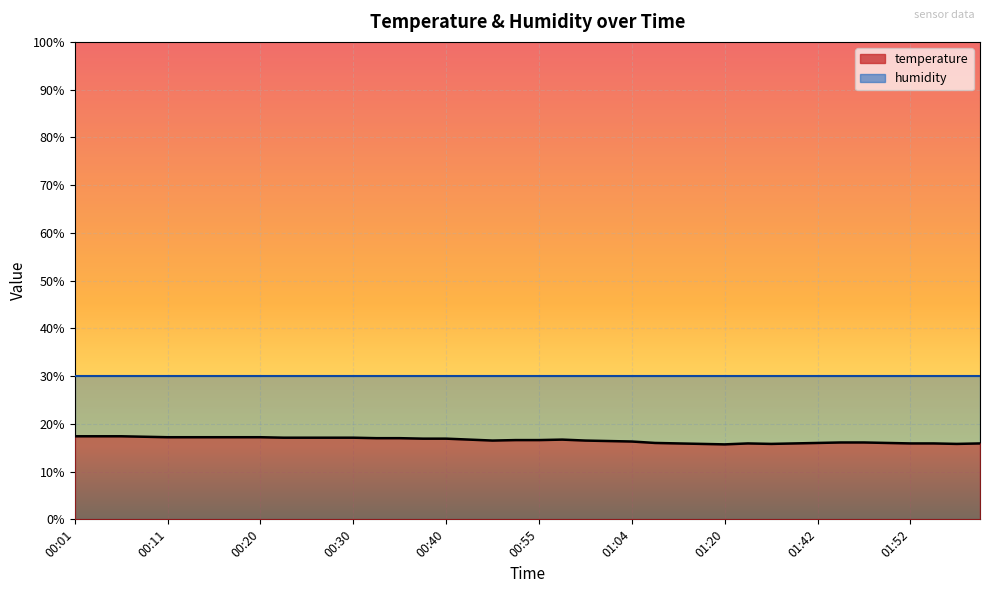

Rank the categories by value from lowest to highest.

01:20, 01:18, 01:37, 01:57, 01:15, 01:35, 01:40, 01:52, 01:54, 01:59, 01:12, 01:42, 01:50, 01:45, 01:47, 01:04, 01:02, 00:47, 00:59, 00:50, 00:55, 00:45, 00:57, 00:37, 00:40, 00:32, 00:35, 00:23, 00:25, 00:28, 00:30, 00:11, 00:13, 00:15, 00:18, 00:20, 00:08, 00:01, 00:03, 00:06